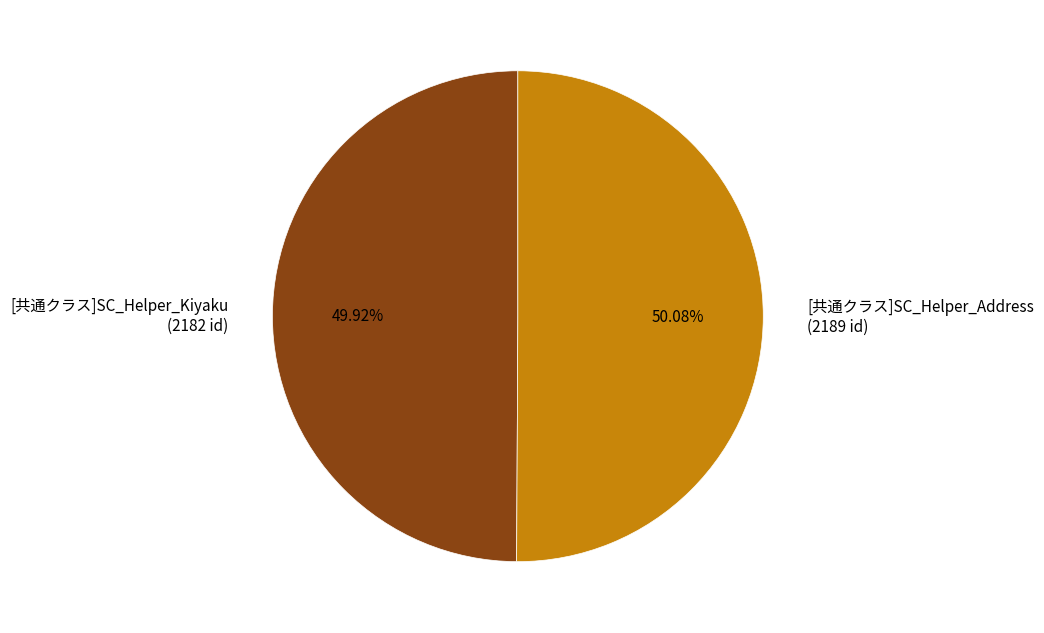

Do [共通クラス]SC_Helper_Kiyaku (2182 id) and [共通クラス]SC_Helper_Address (2189 id) together represent more than half of the pie?

Yes